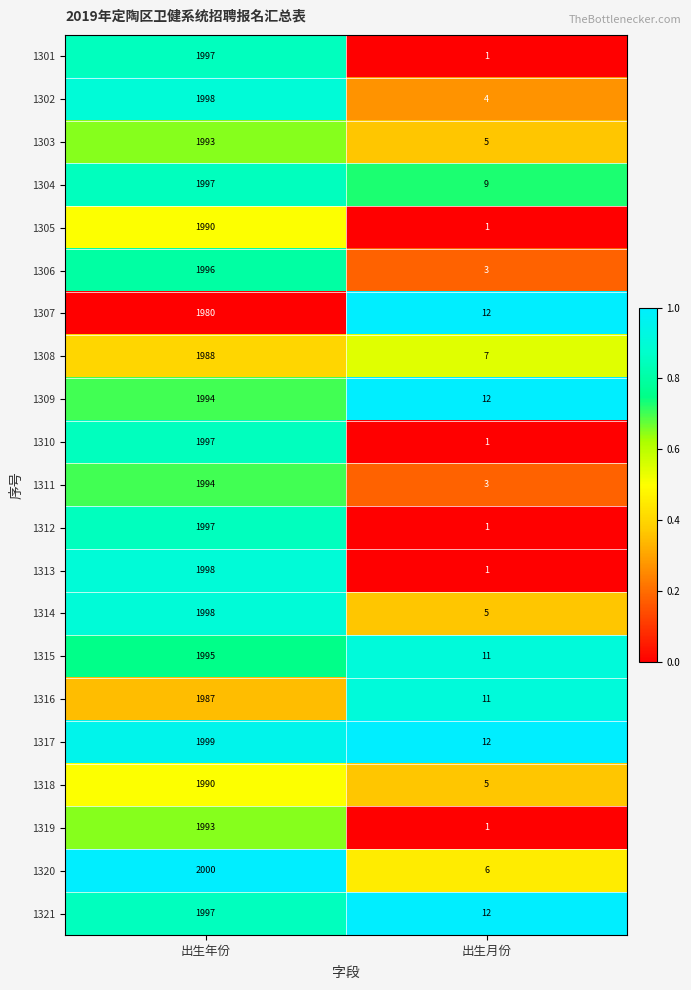

Is the value of 1313 at 出生年份 greater than the value of 1305 at 出生年份?

Yes